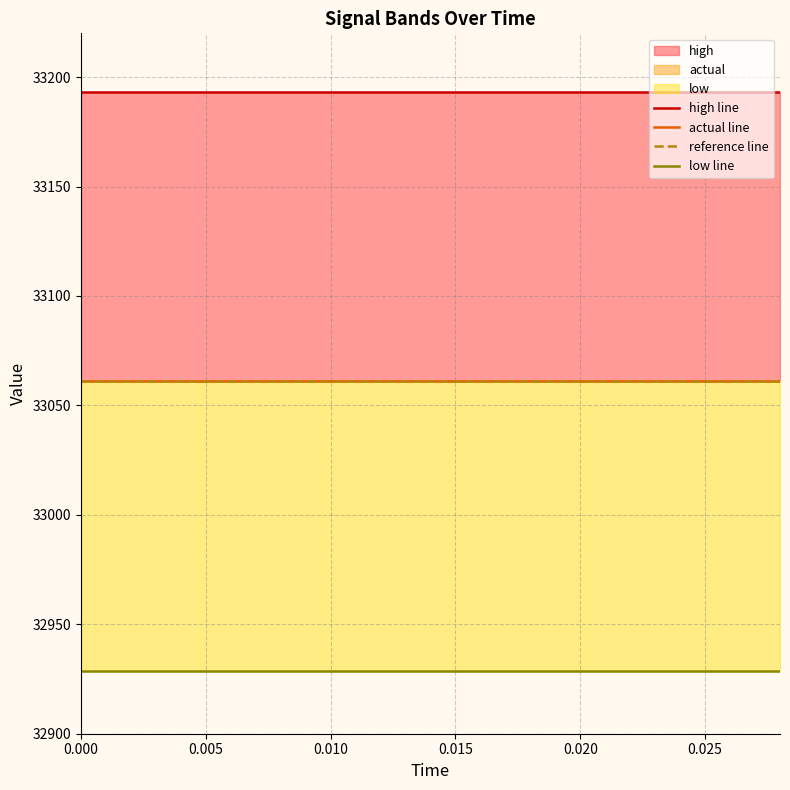

True or false: actual line has more than 0 interior local peaks.

False